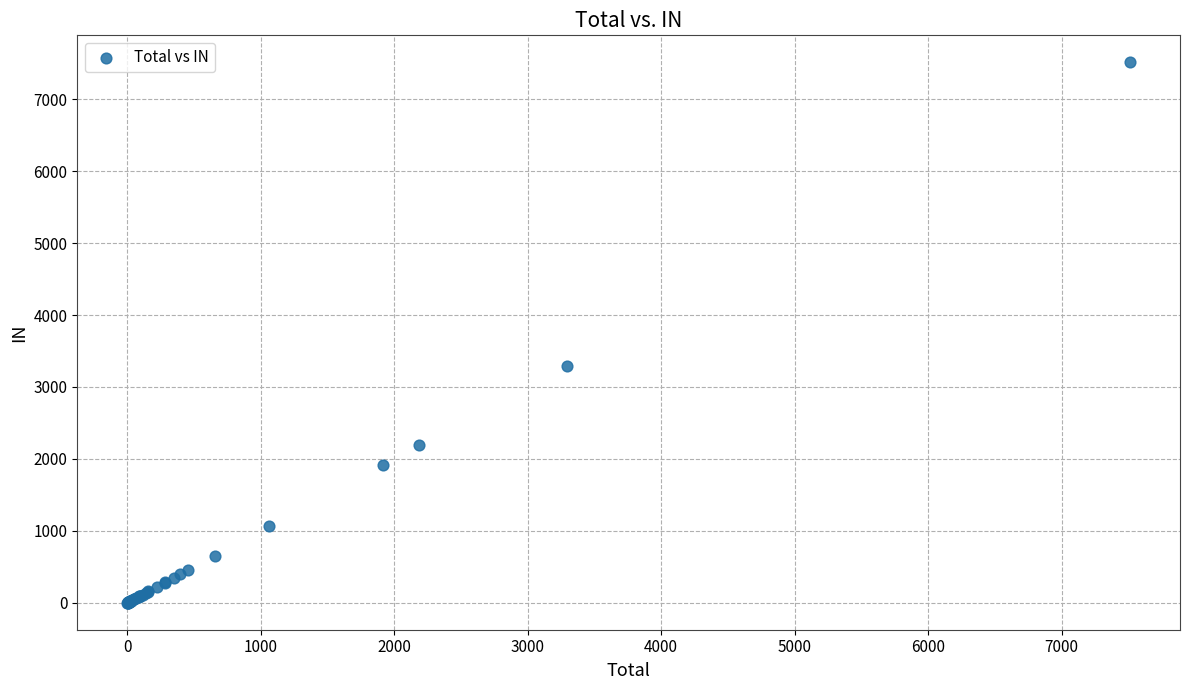

What Y value in the scatter plot is closest to 3756?

3296.8